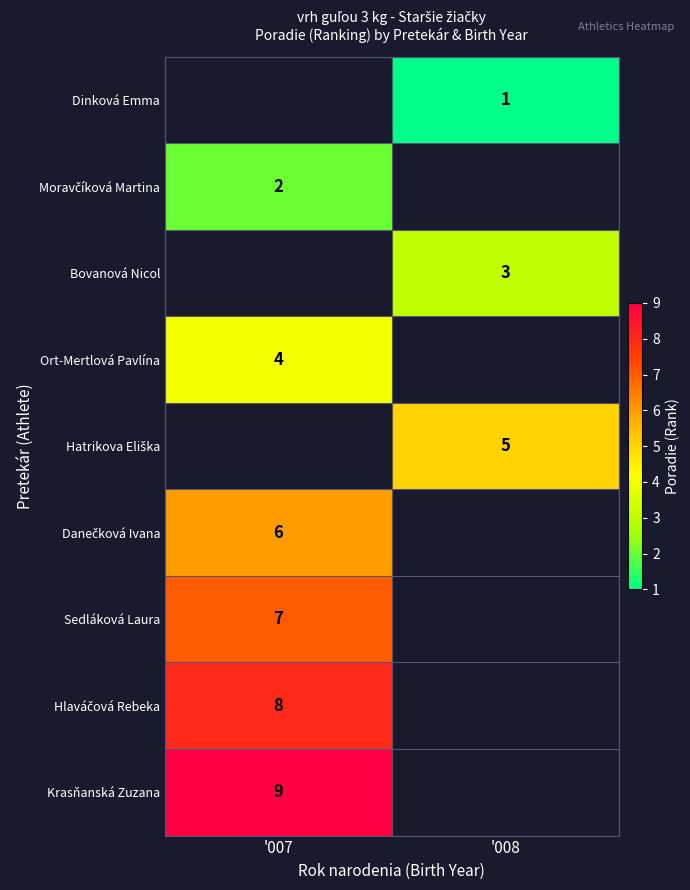

Between '007 and '008, which is larger?

'008